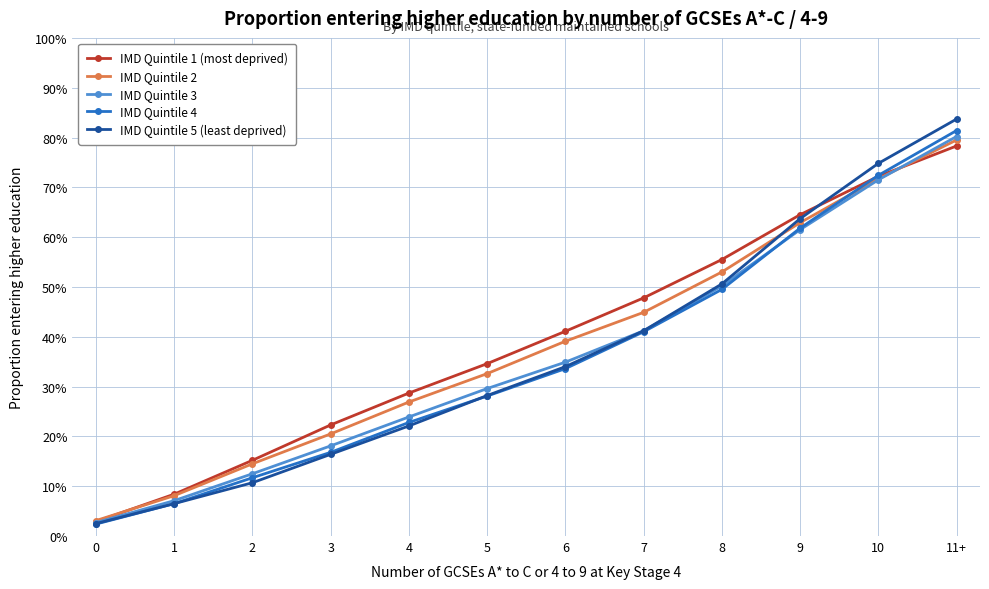

What is the label of the 12th point from the left?

11+